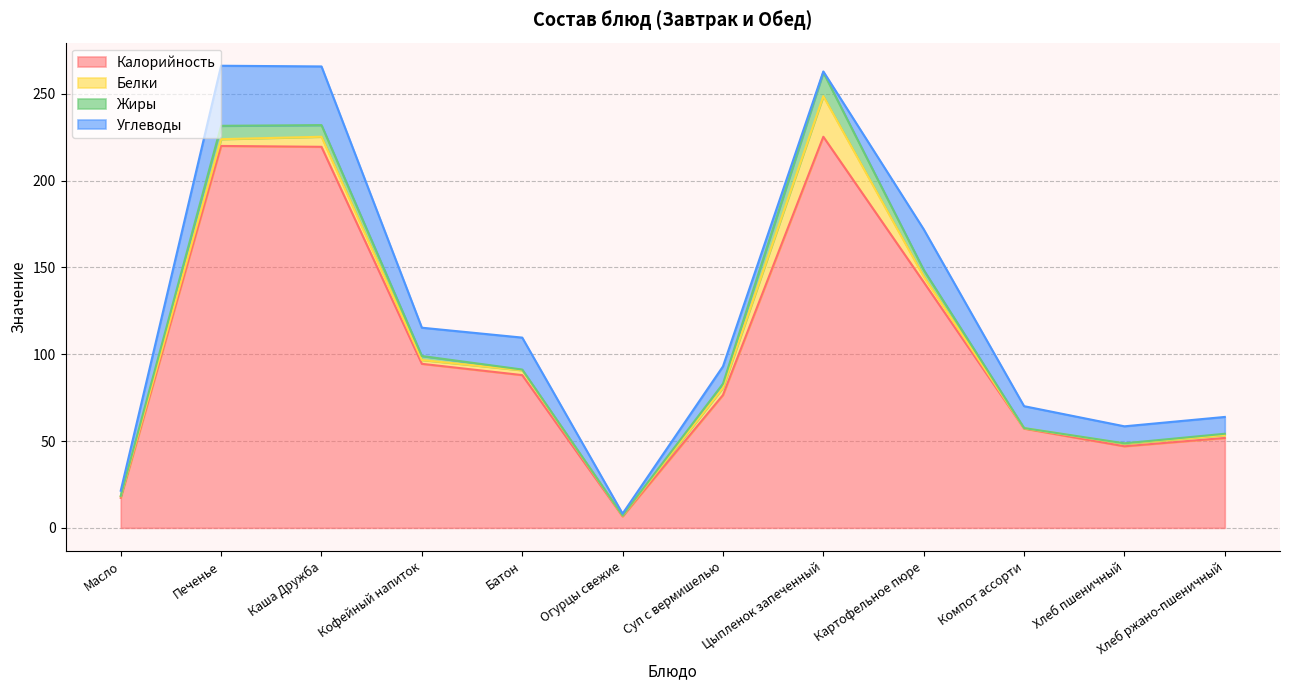

Reading left to right, list all the values displayed in this chart.

Калорийность: 17.3	220.0	219.5	94.5	88.0	6.6	76.5	225.3	141.6	57.2	47.0	51.8
Белки: 0.9	3.9	5.8	2.2	2.8	0.4	4.2	23.4	3.2	0.2	1.5	1.7
Жиры: 0.2	7.7	6.7	2.3	0.4	0.1	2.3	13.7	3.8	0.1	0.2	0.7
Углеводы: 3.0	34.6	33.8	16.3	18.4	1.1	10.0	0.5	23.4	12.6	9.8	9.7